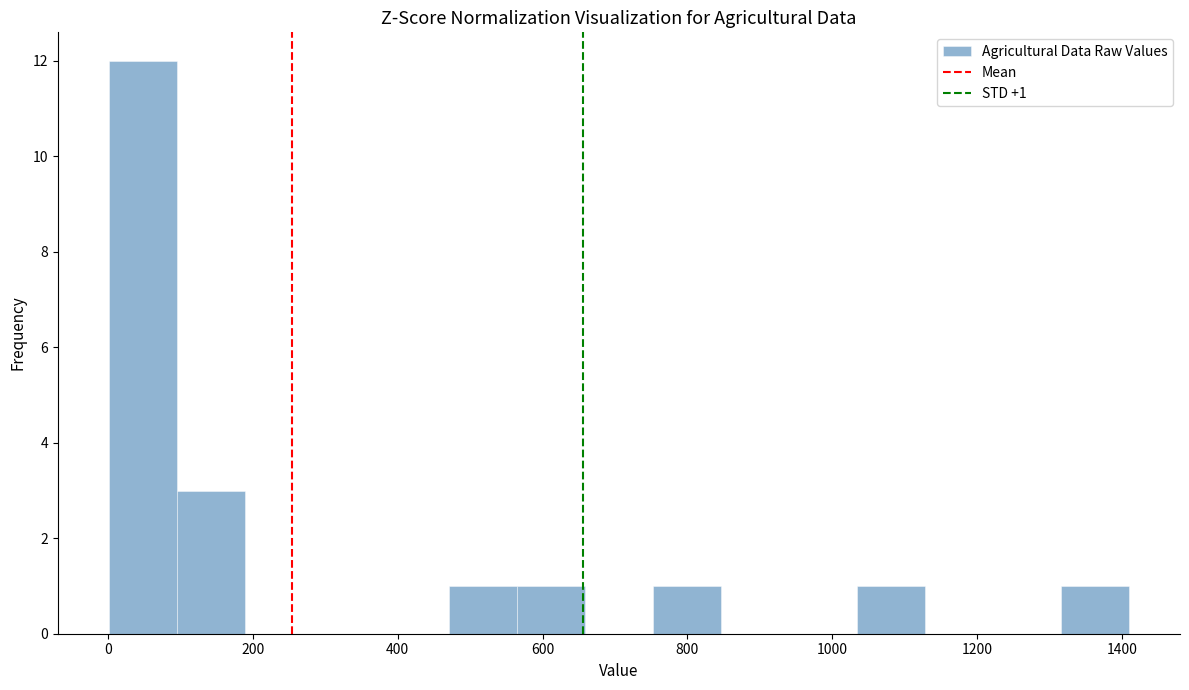

Over which range of the x-axis is the bar tallest?

0 to 100